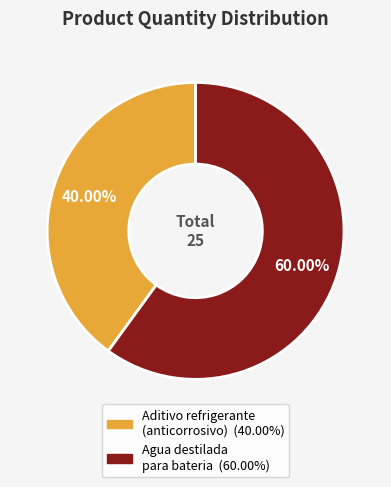

Is it true that Agua destilada para bateria is 60% of the pie?

True